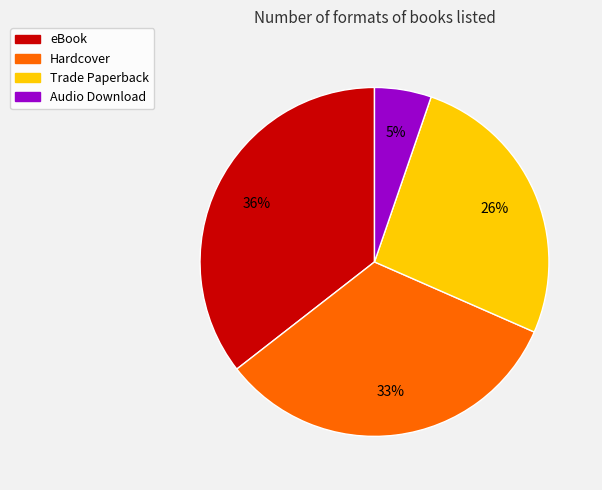

Does eBook account for over 50% of the chart?

No